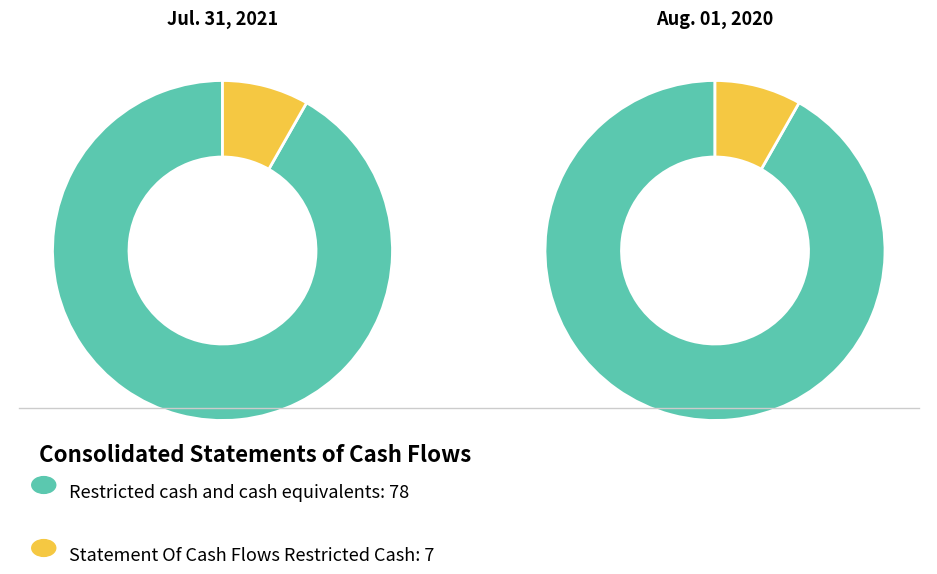

To the nearest percent, what is the difference between the Statement Of Cash Flows Restricted Cash and Restricted cash and cash equivalents slice percentages?

84%